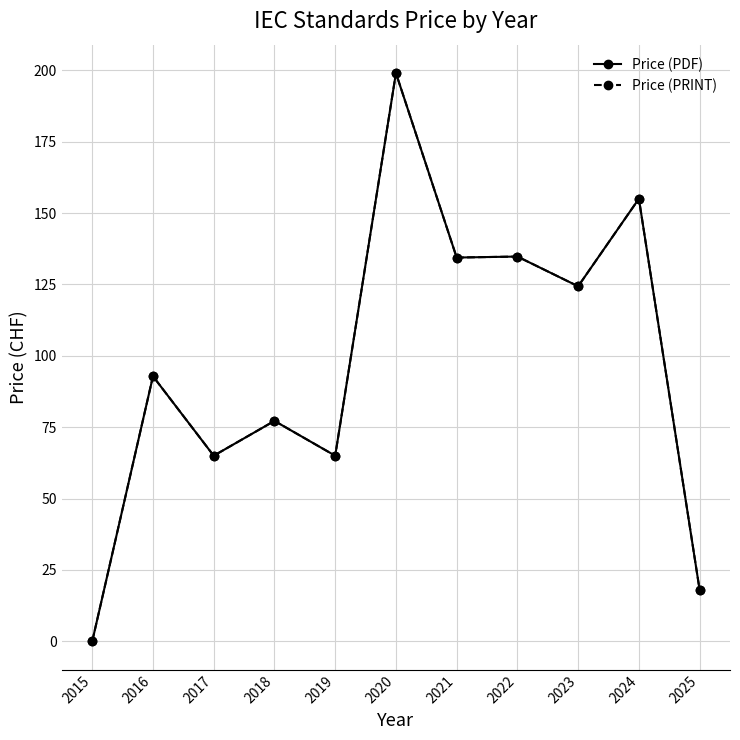

Which category has the lowest value in the Price (PDF) series?

2015